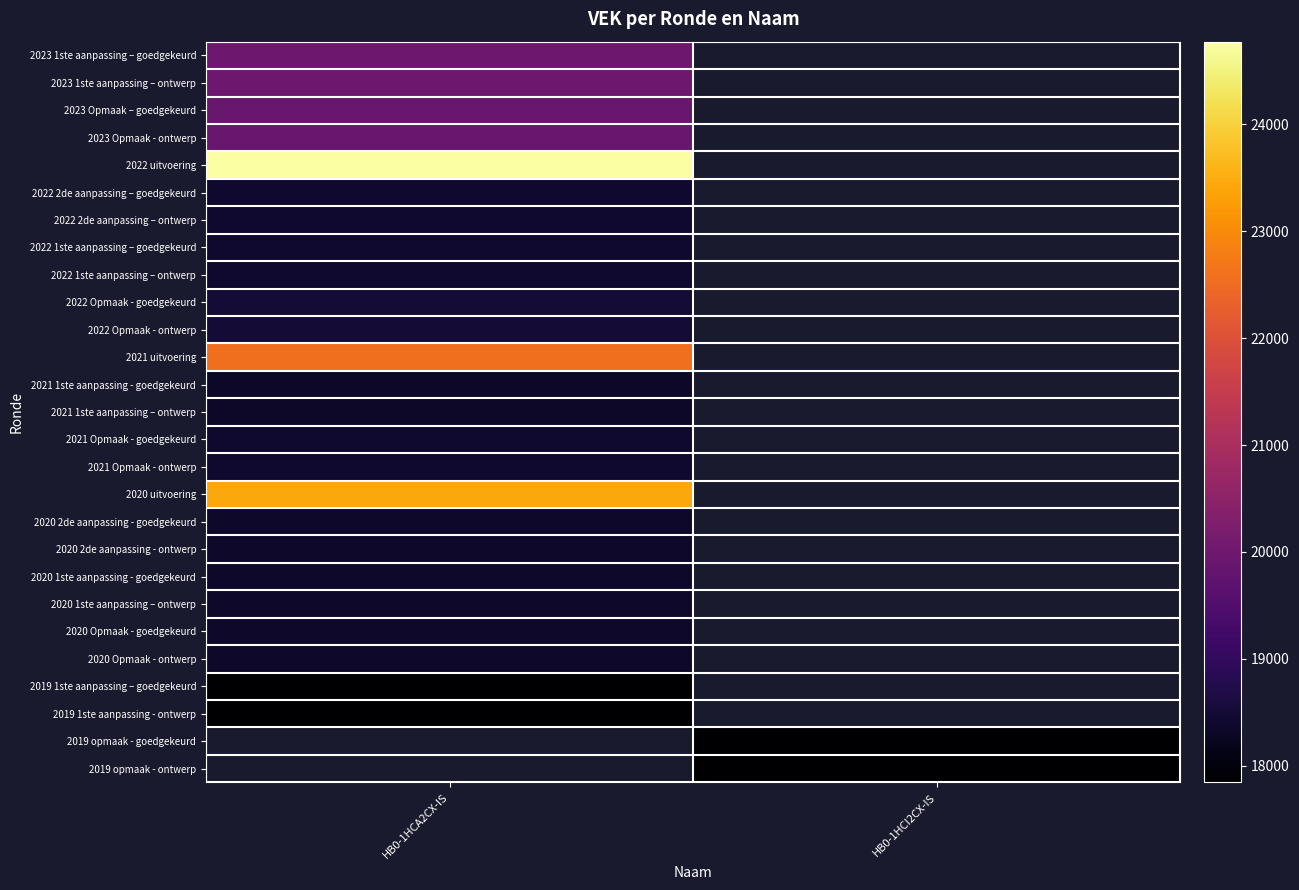

List the labels in order of 2020 uitvoering value, smallest first.

HB0-1HCA2CX-IS, HB0-1HCI2CX-IS